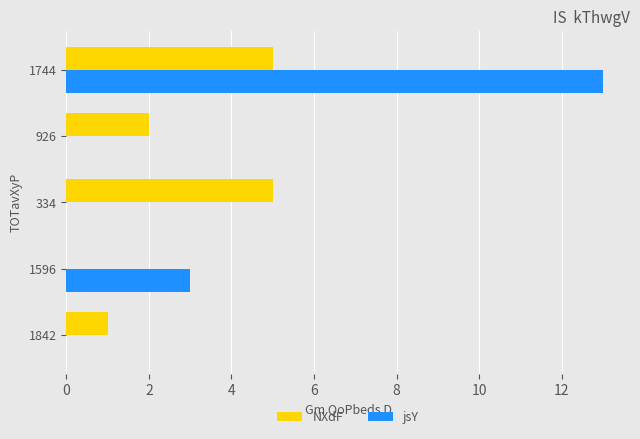

Which series changed the most between 1596 and 1744?

jsY